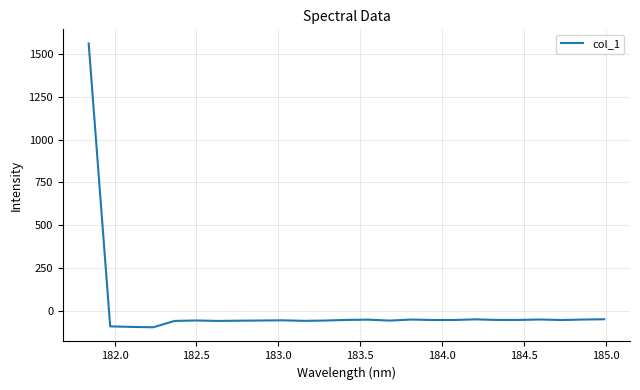

What is the difference between the maximum and minimum values?

1660.4